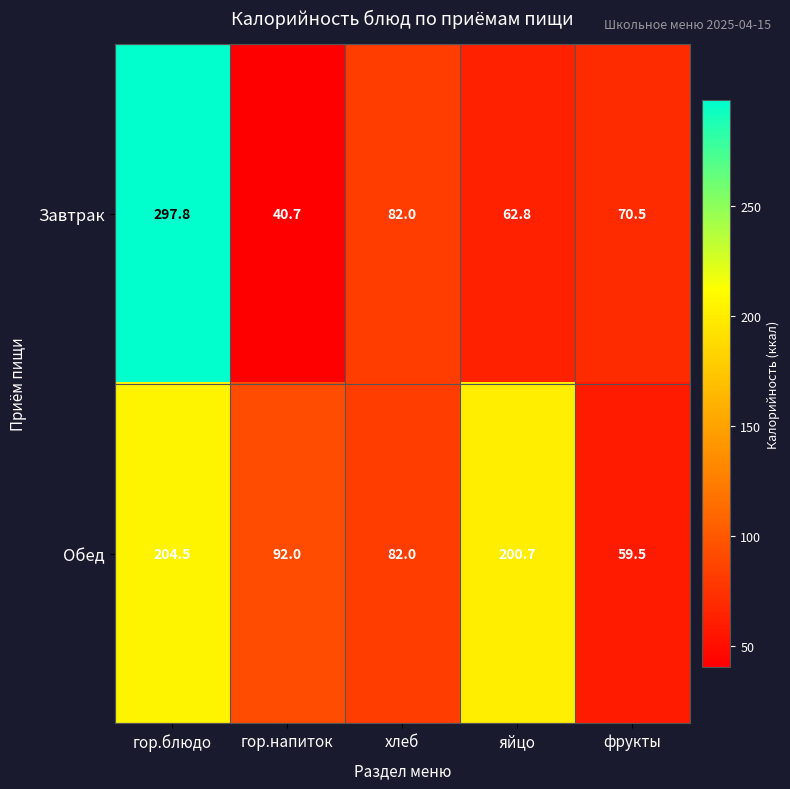

How many series are shown in this chart?

2